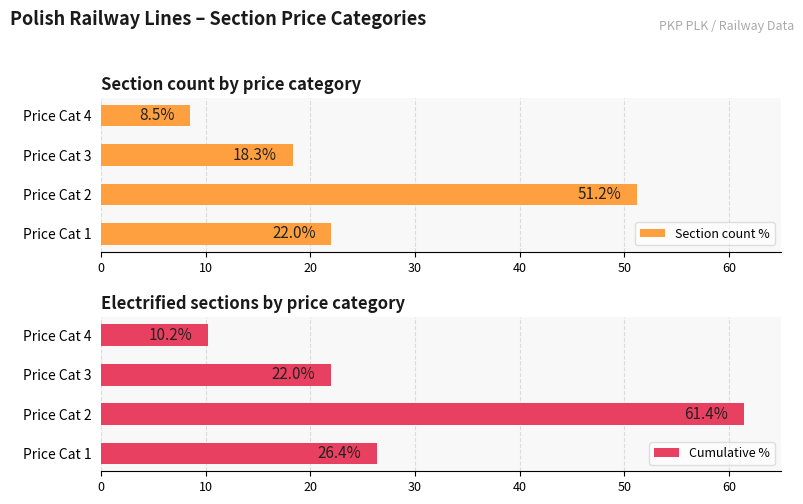

The Section count % series shows 37.4 at Price Cat 1. True or false?

False